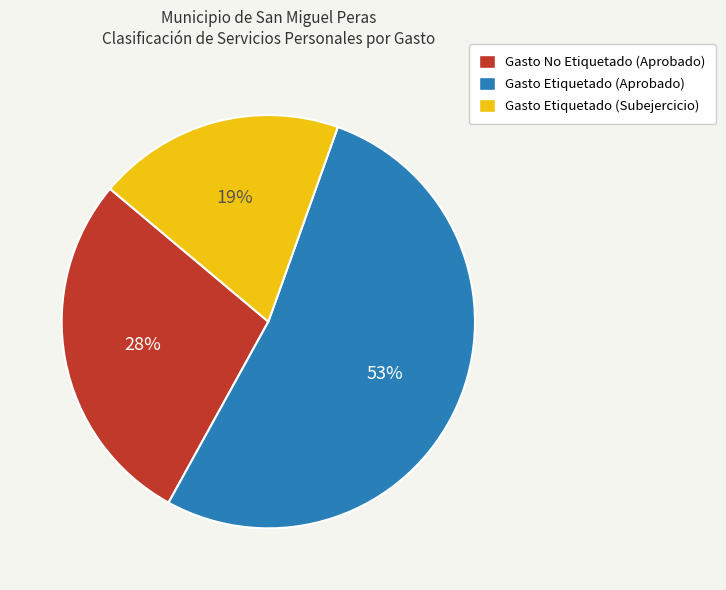

Is there a majority slice in this chart?

Yes